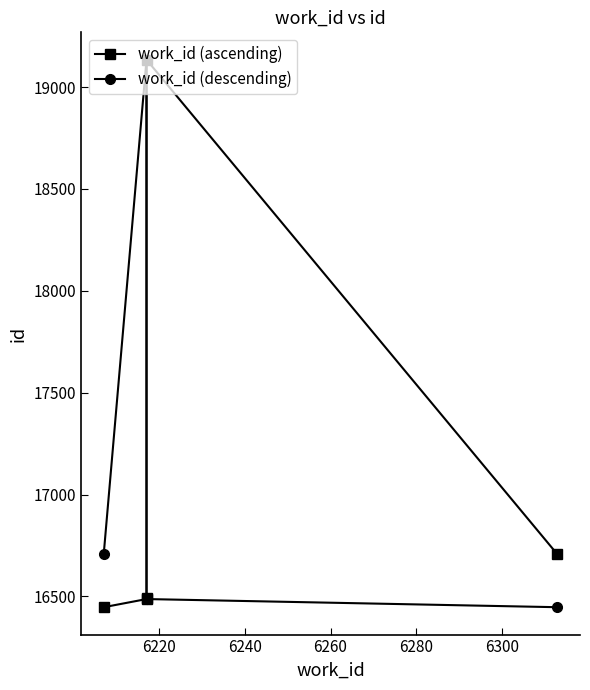

True or false: work_id (ascending) and work_id (descending) cross at least once.

False